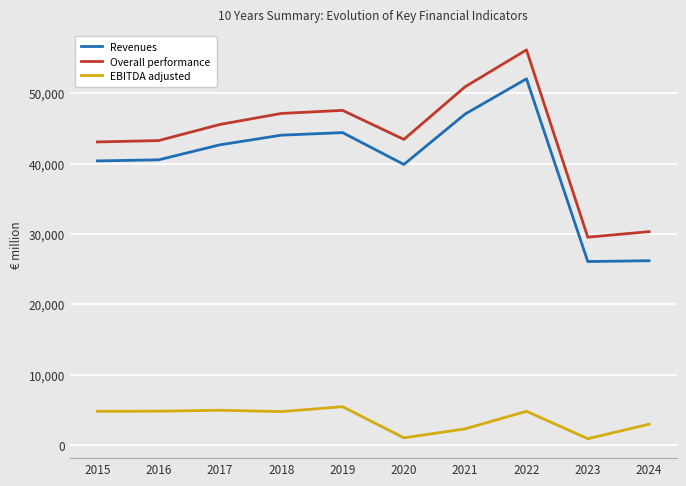

Is the value of EBITDA adjusted at 2024 greater than the value of Overall performance at 2023?

No